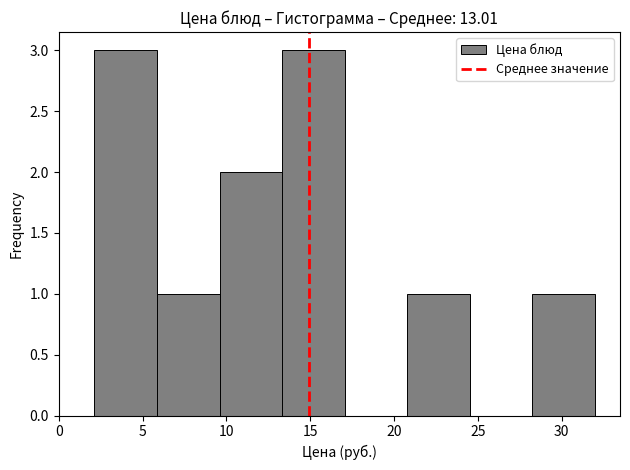

Reading left to right, list every bar in this chart as the range it spans on the x-axis followed by its height. Neither the bar edges nor the heights are printed on the chart, so give them approximately, as read against the axes.

2.0 to 6.0: 3
6.0 to 9.5: 1
9.5 to 13.5: 2
13.5 to 17.0: 3
17.0 to 21.0: 0
21.0 to 24.5: 1
24.5 to 28.0: 0
28.0 to 32.0: 1